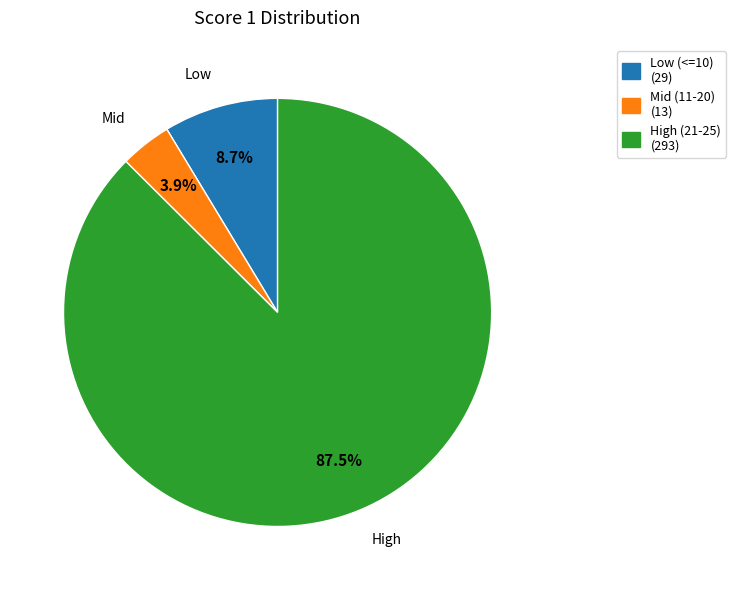

Which category has the biggest portion of the pie?

High (21-25) (293)